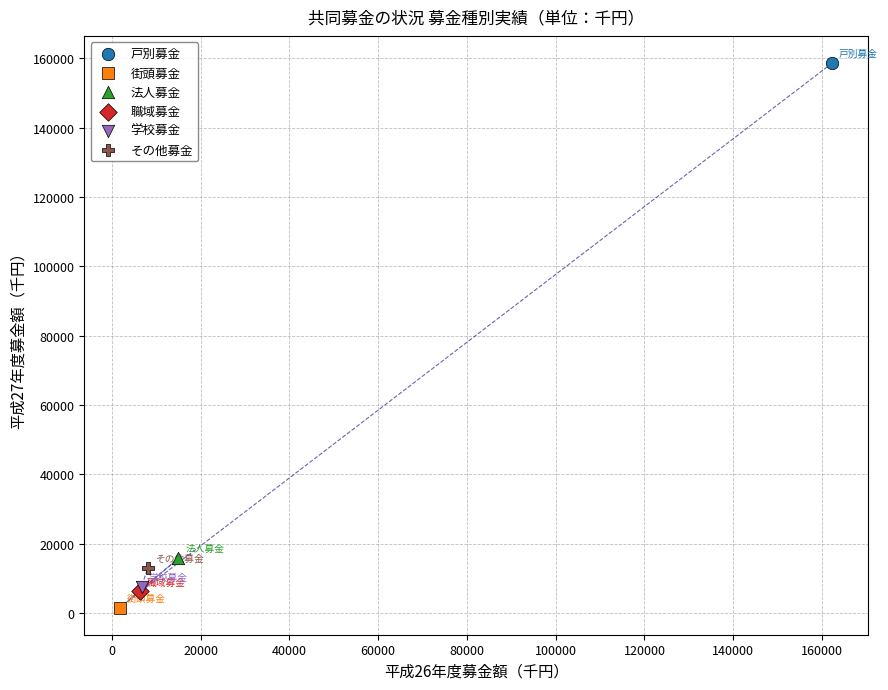

Which series contains the highest Y value?

戸別募金